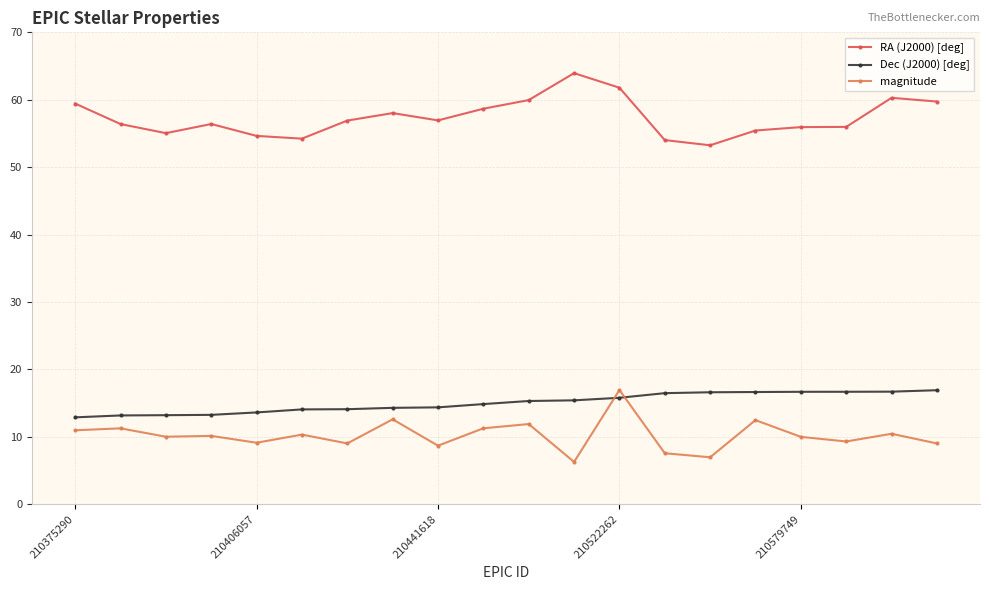

What is the difference between the second highest and second lowest values in the magnitude series?

5.6